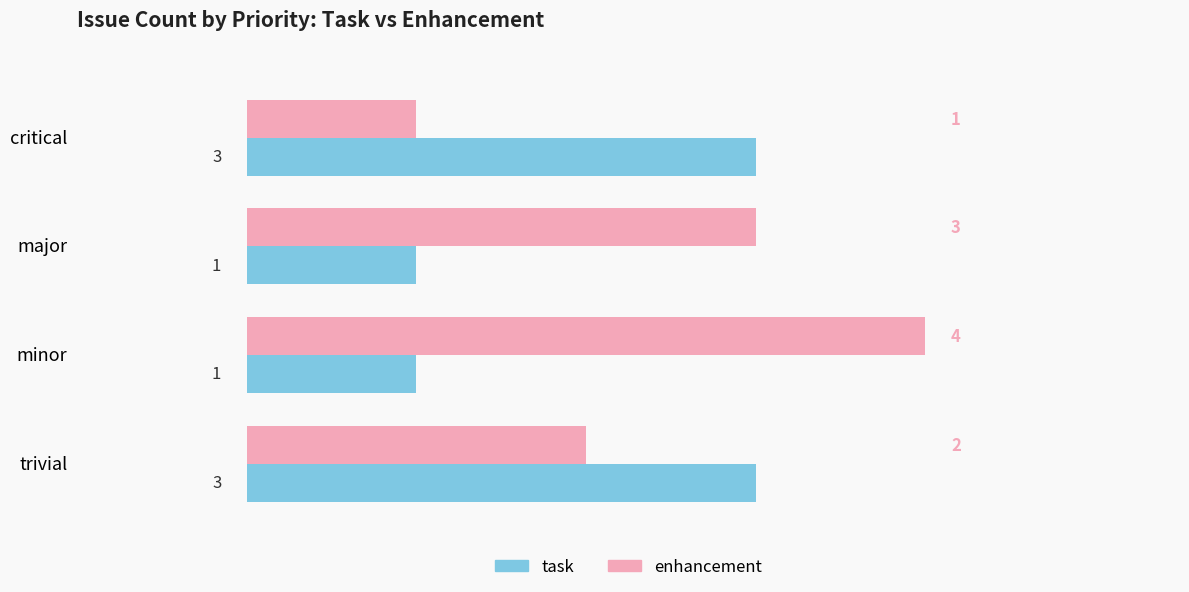

Count the enhancement values in the range 2 to 4.

3